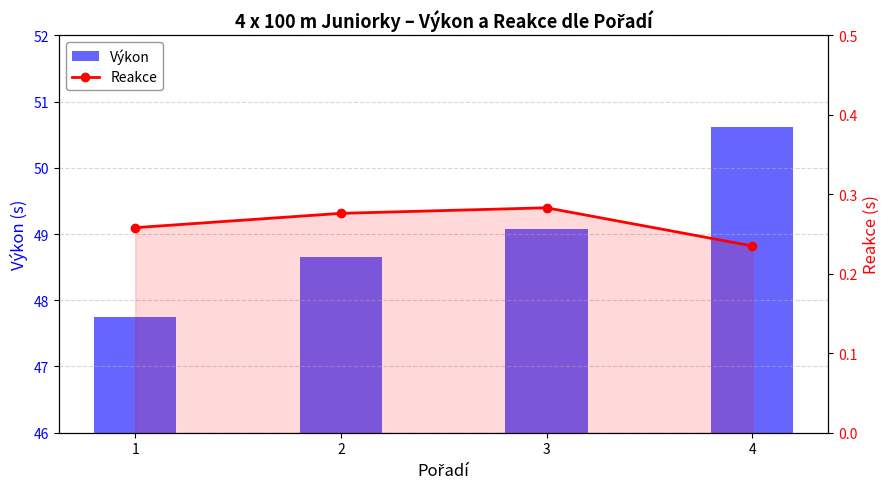

Which category has the highest value in the Reakce series?

3